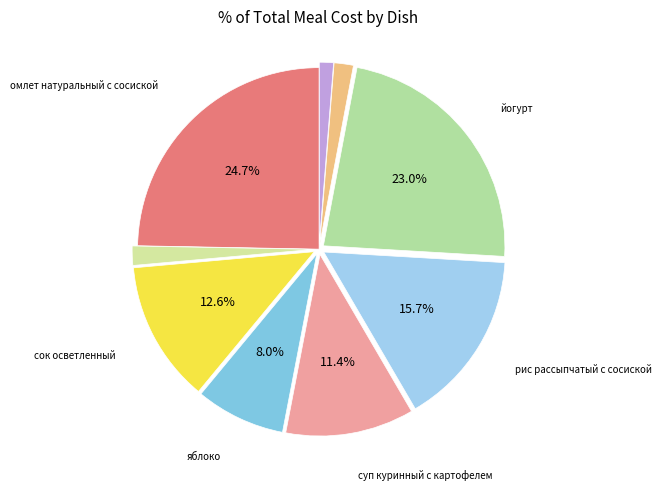

Which slice is the smallest?

чай с сахаром